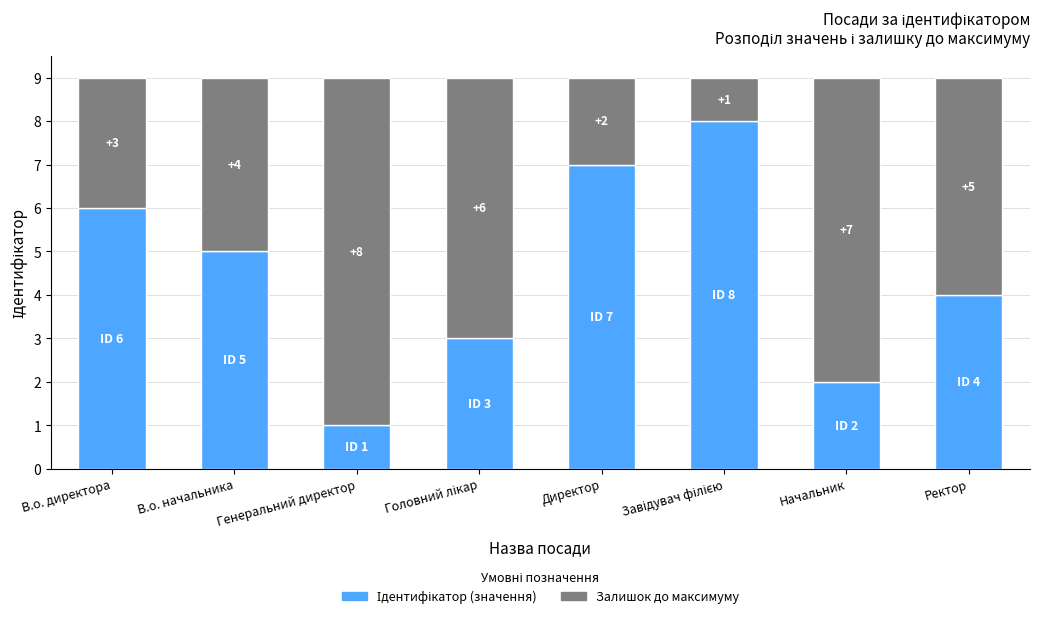

What is the total value across all series at Начальник?

9